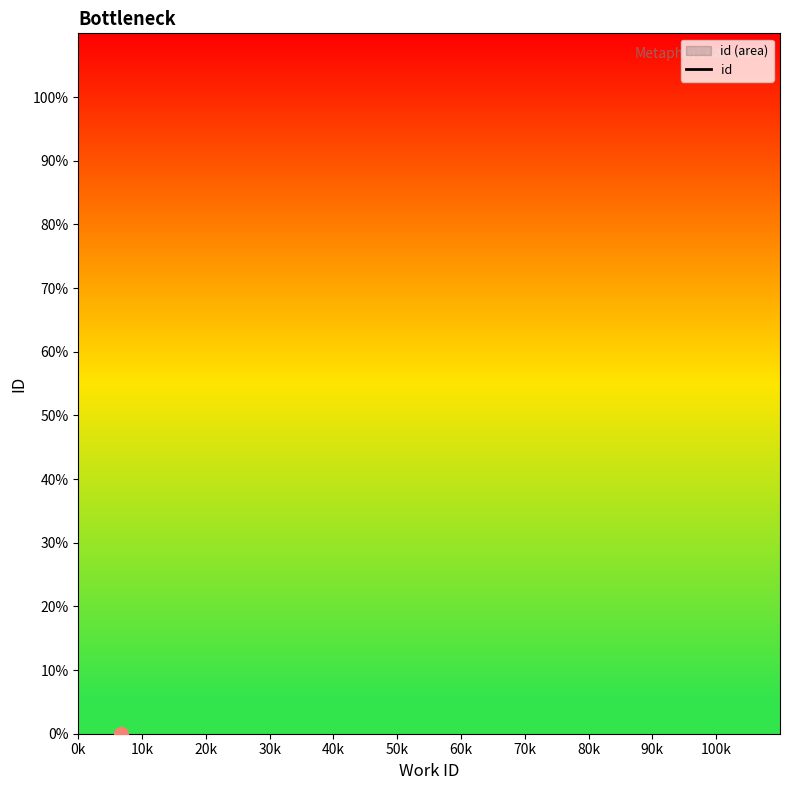

Which has a higher value, 70k or 10k?

10k